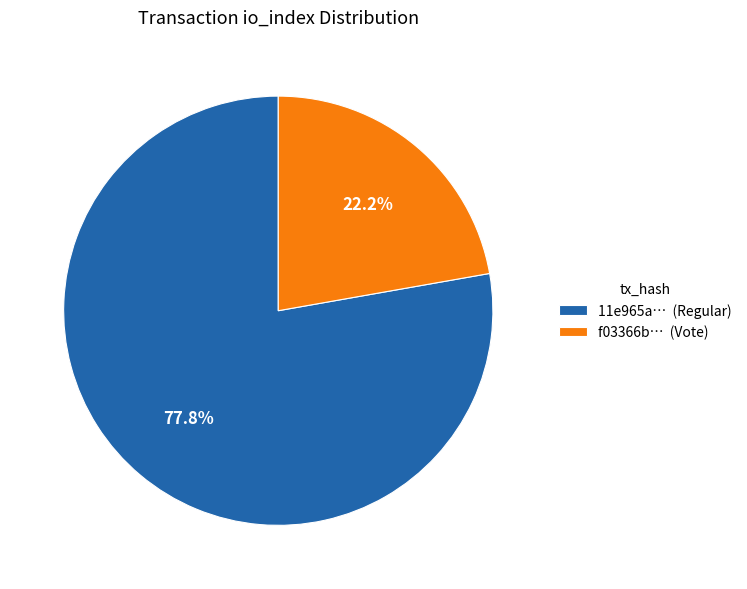

Does any single category account for the majority?

Yes